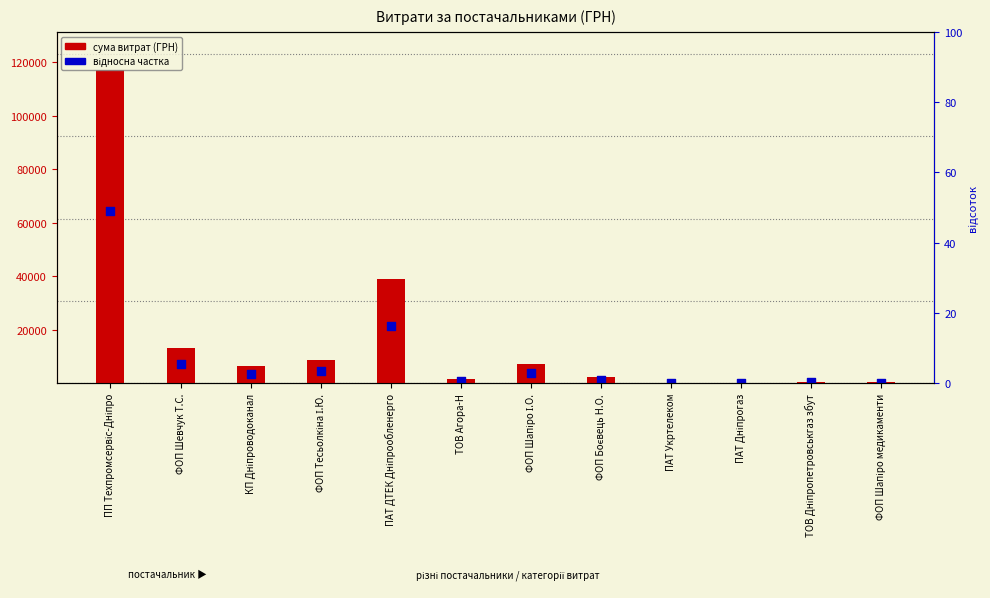

Which series contains the highest Y value?

сума витрат (ГРН)